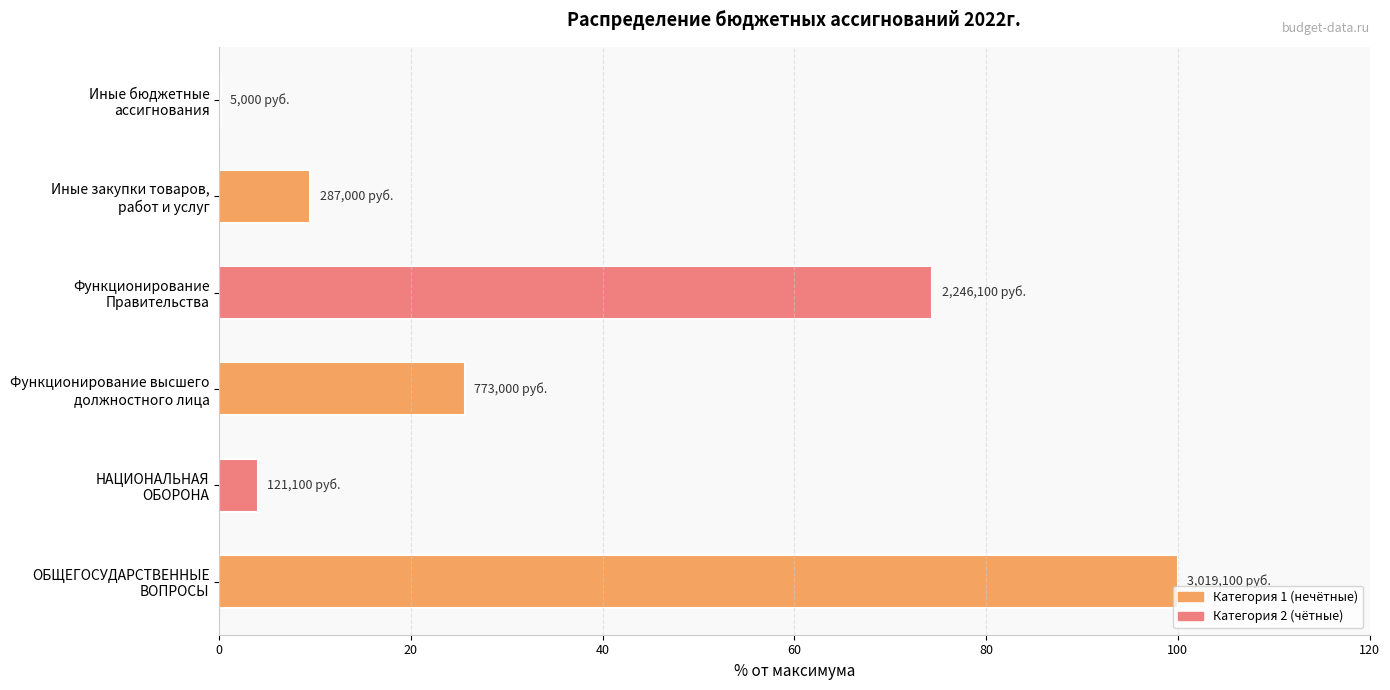

What is the maximum value shown in the chart?

100.0